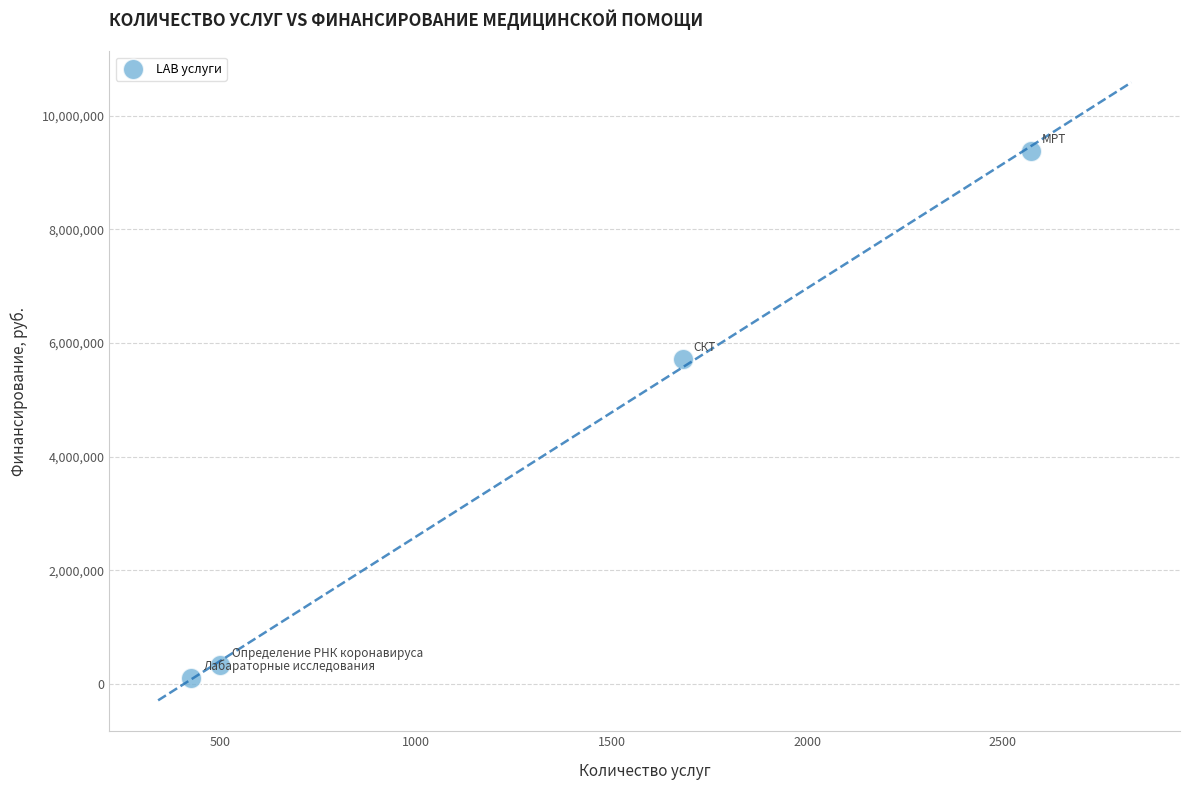

What Y value in the scatter plot is closest to 4742395?

5715568